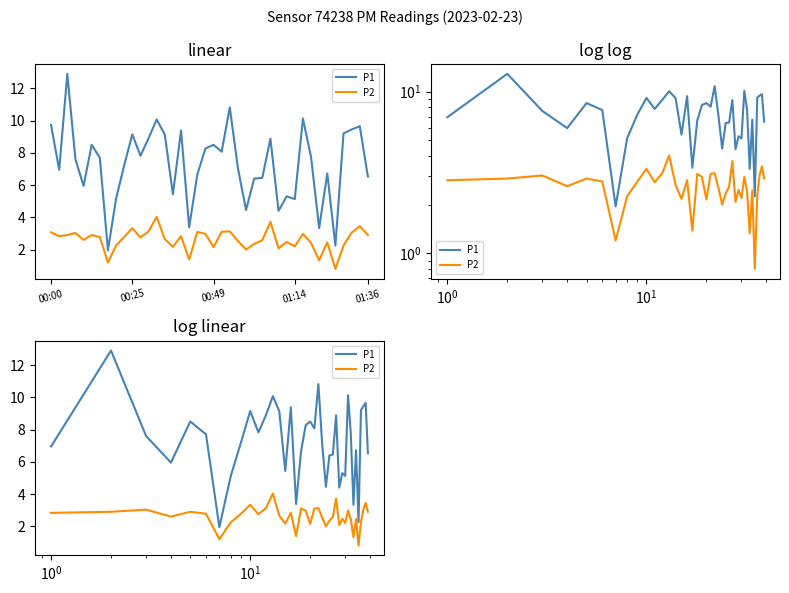

What is the average value of the P1 series?

7.2